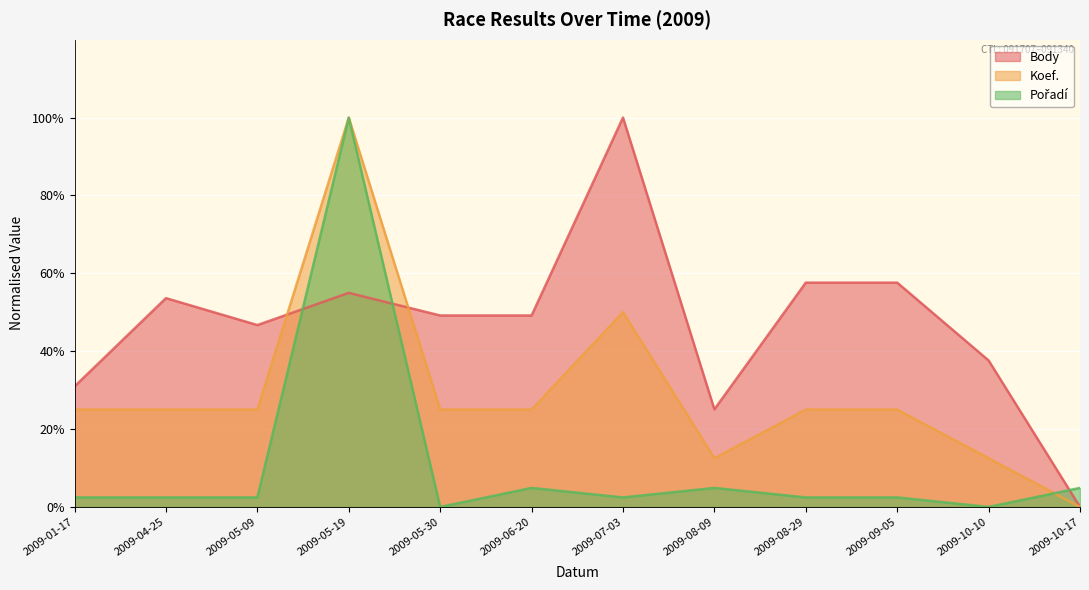

The Body series shows 25.1 at 2009-08-09. True or false?

True